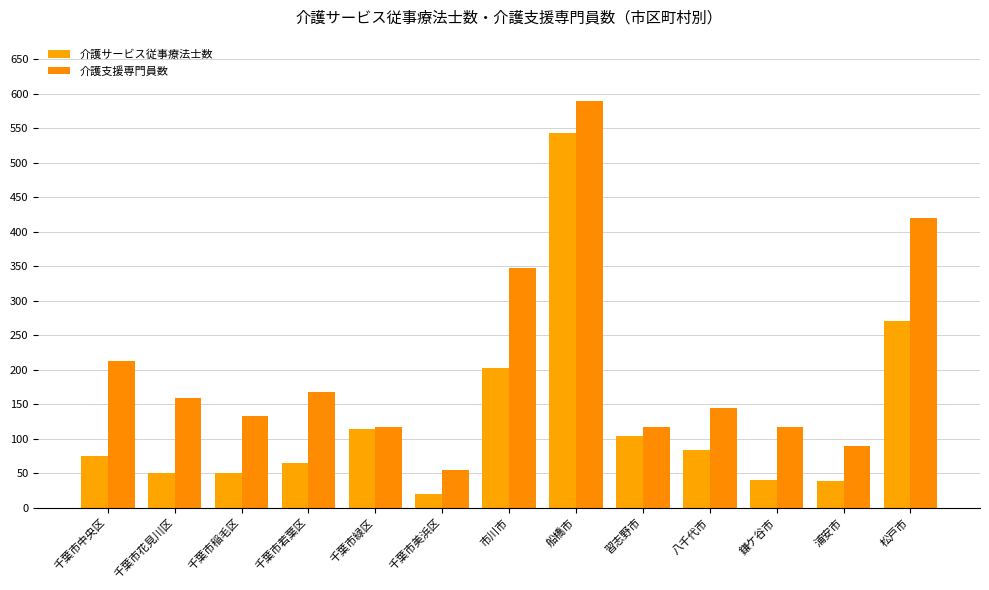

Are the bars grouped side by side (vs. stacked)?

Yes